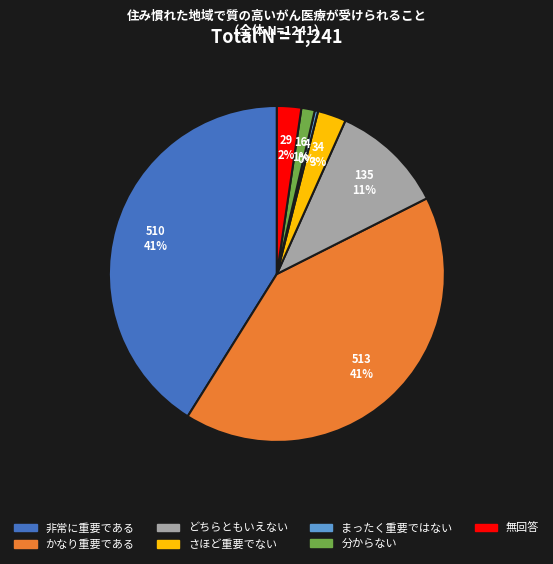

The まったく重要ではない slice represents 11% of the pie. True or false?

False